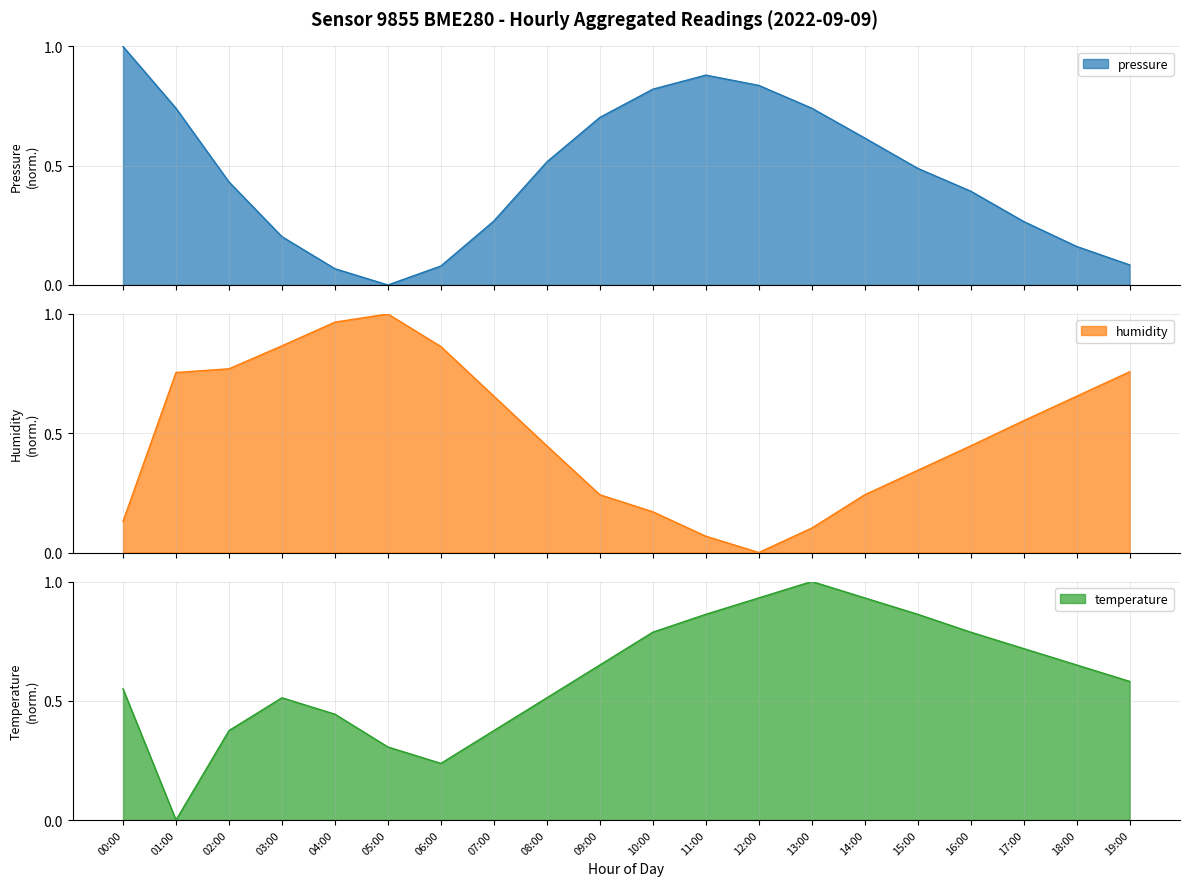

What position from the left is 04:00?

5